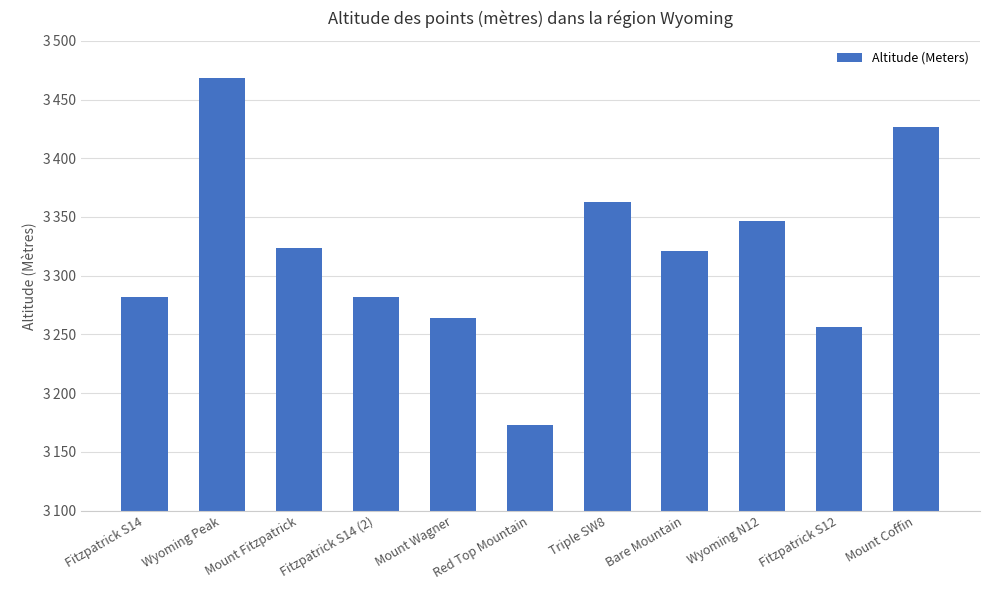

Rank the categories by value from highest to lowest.

Wyoming Peak, Mount Coffin, Triple SW8, Wyoming N12, Mount Fitzpatrick, Bare Mountain, Fitzpatrick S14, Fitzpatrick S14 (2), Mount Wagner, Fitzpatrick S12, Red Top Mountain